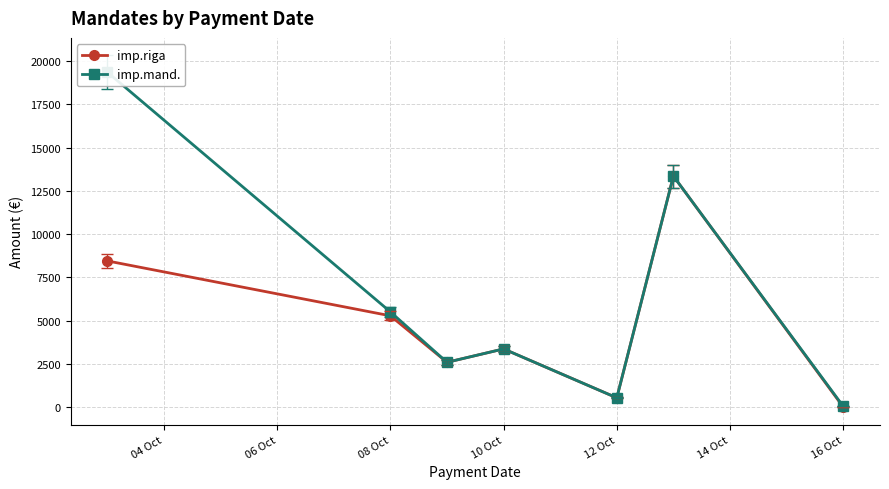

What are all the series names shown in the legend?

imp.riga, imp.mand.